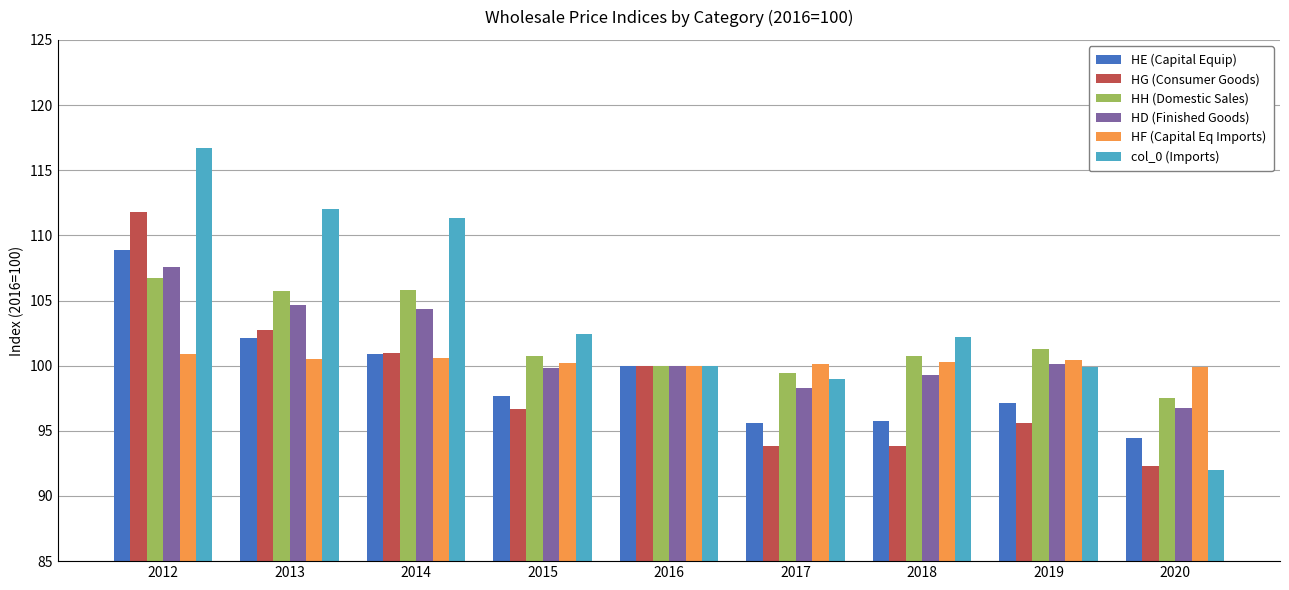

Is it true that HE (Capital Equip) equals 100.0 at 2016?

True